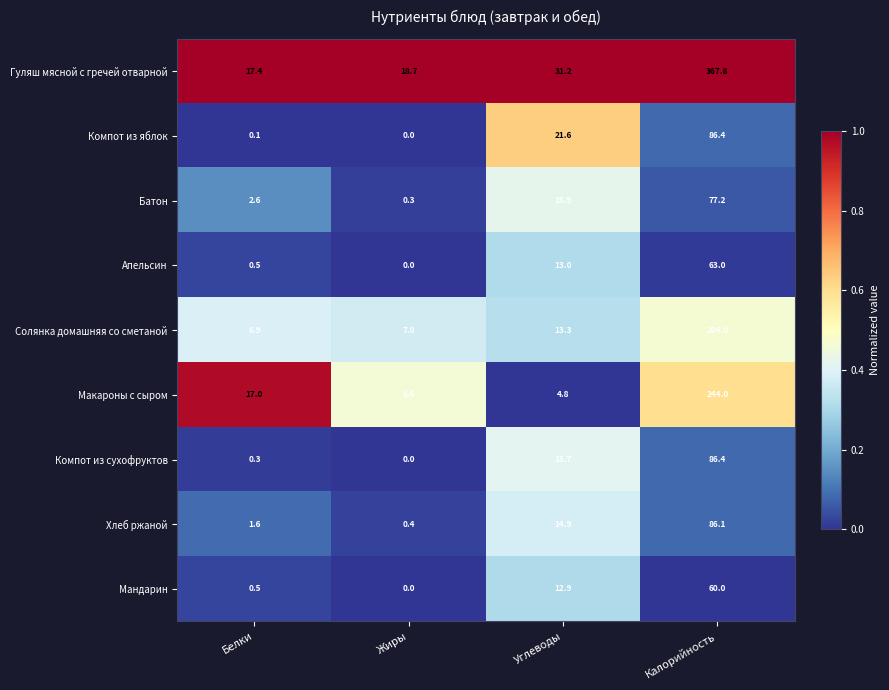

What is the minimum value for Хлеб ржаной?

0.4